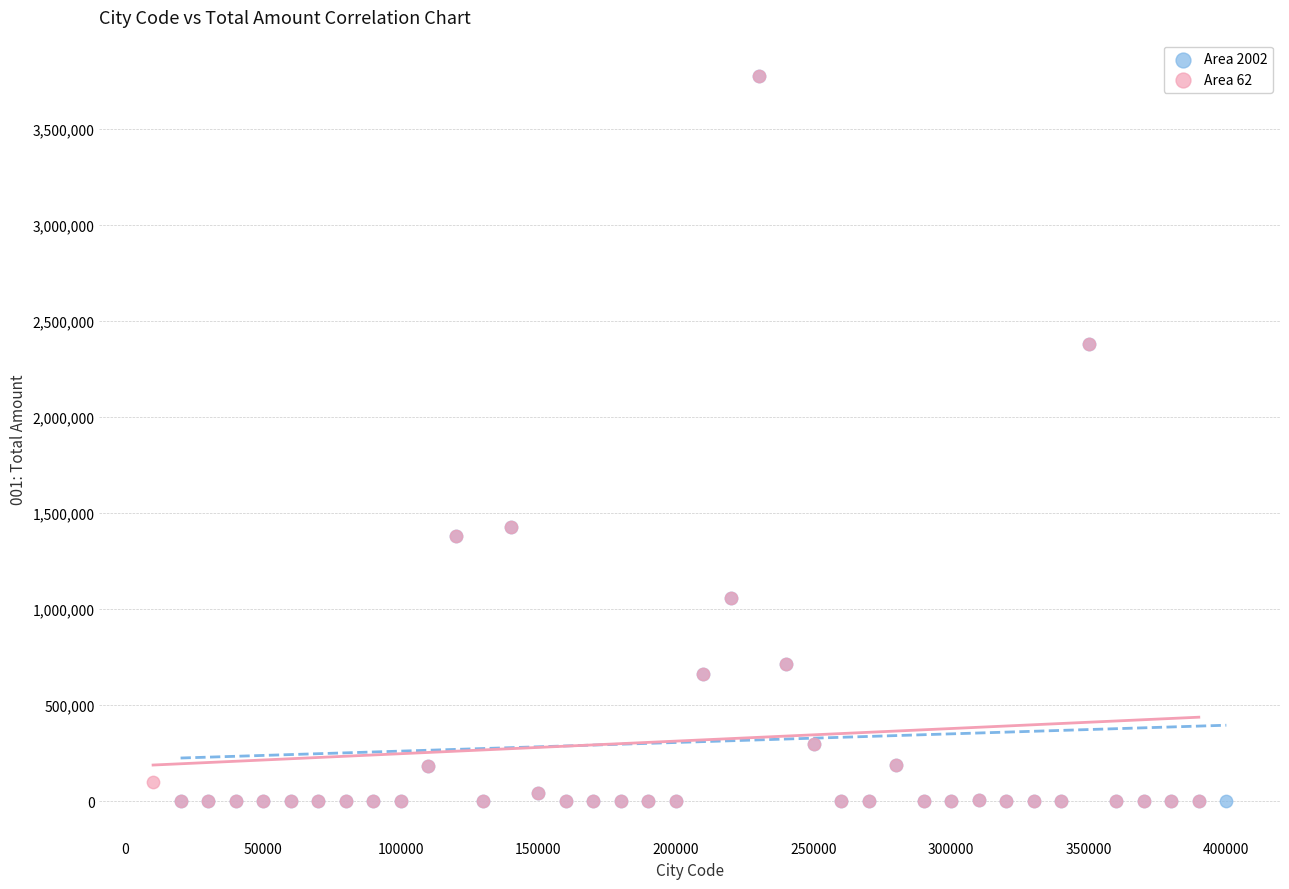

What are all the series names shown in the legend?

Area 2002, Area 62